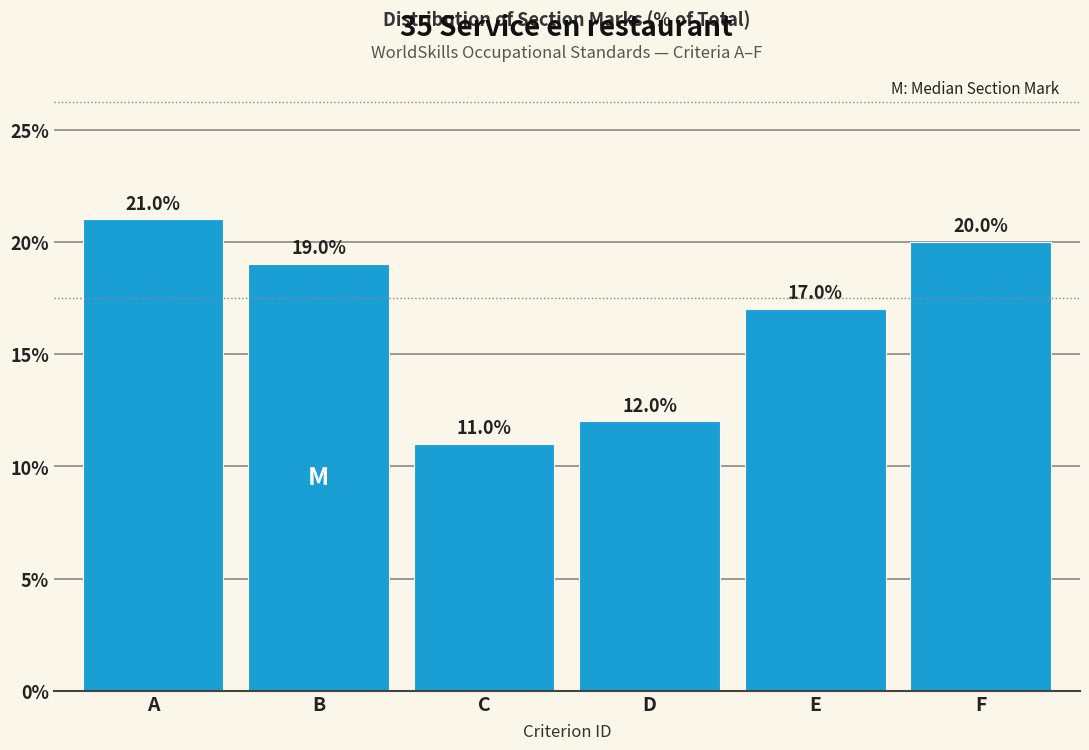

Reading left to right, extract all data points from this chart.

A=21	B=19	C=11	D=12	E=17	F=20